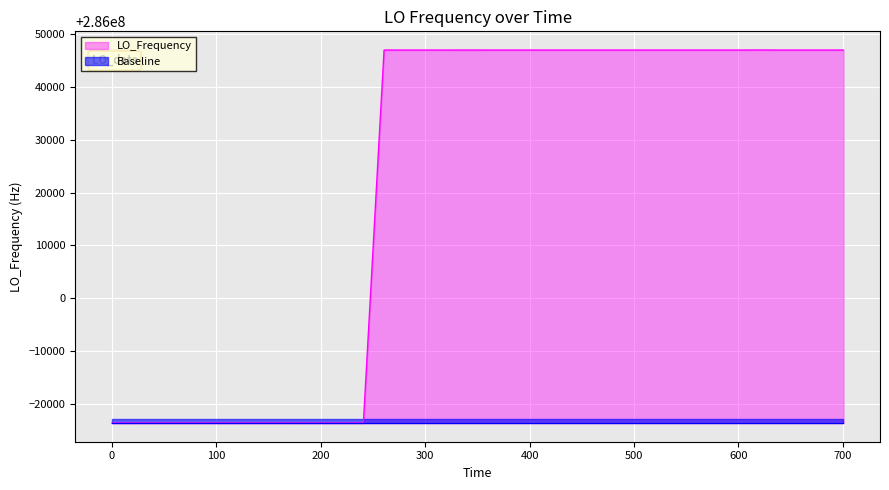

How many points are higher than both their immediate neighbors (excluding endpoints)?

10